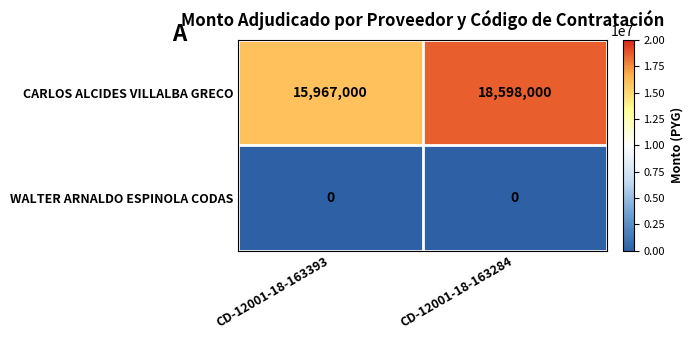

What is the greatest value displayed?

18598000